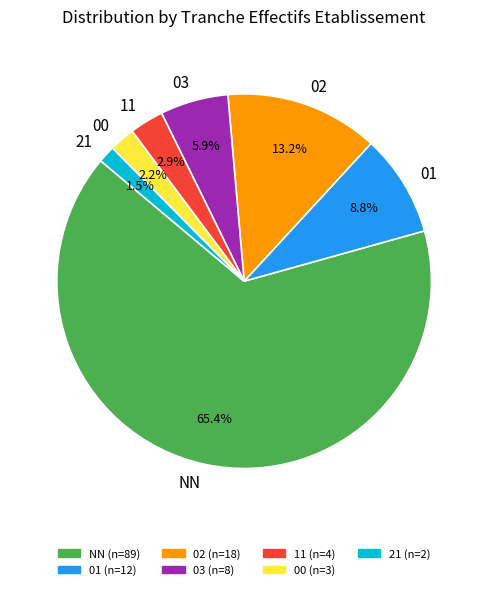

To the nearest percent, what portion does 11 represent?

3%